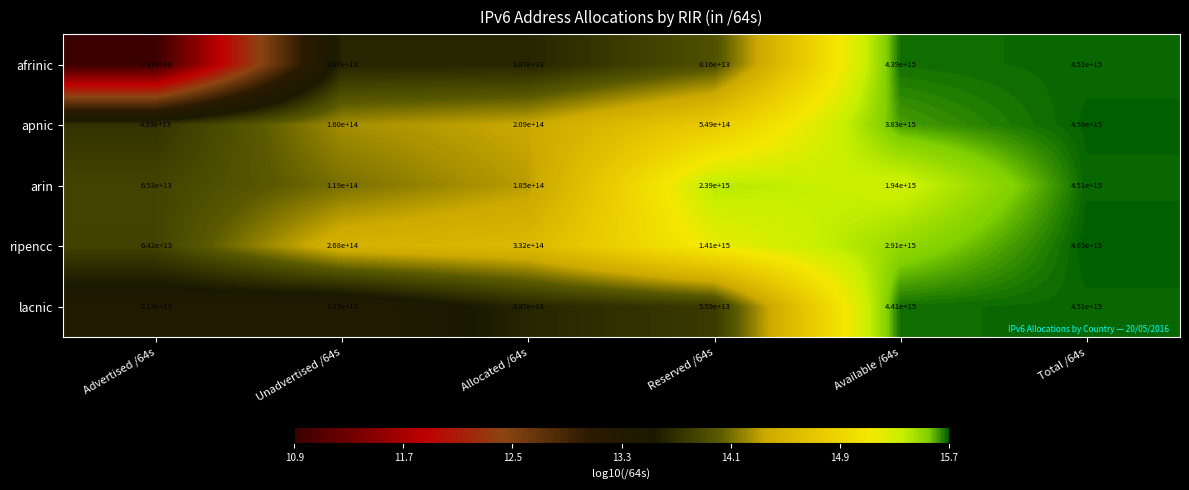

At which category is the sum across all series the highest?

Total /64s